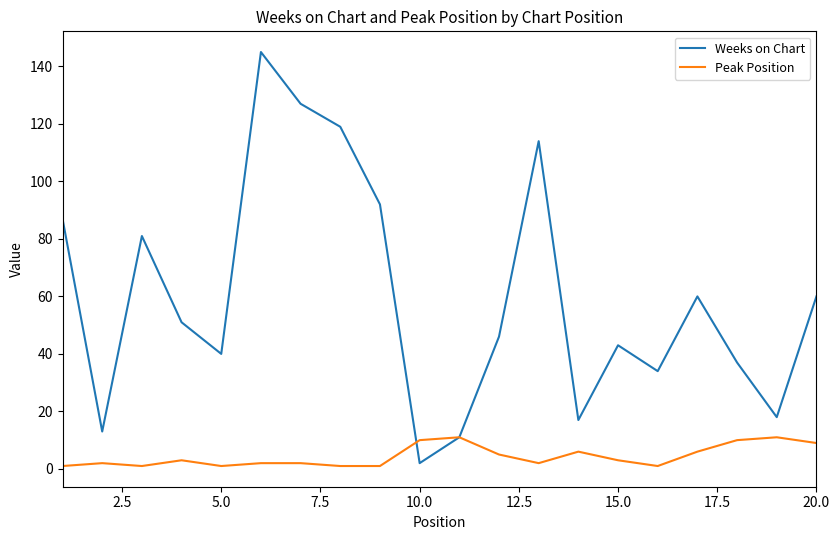

Which series has the widest spread of values?

Weeks on Chart